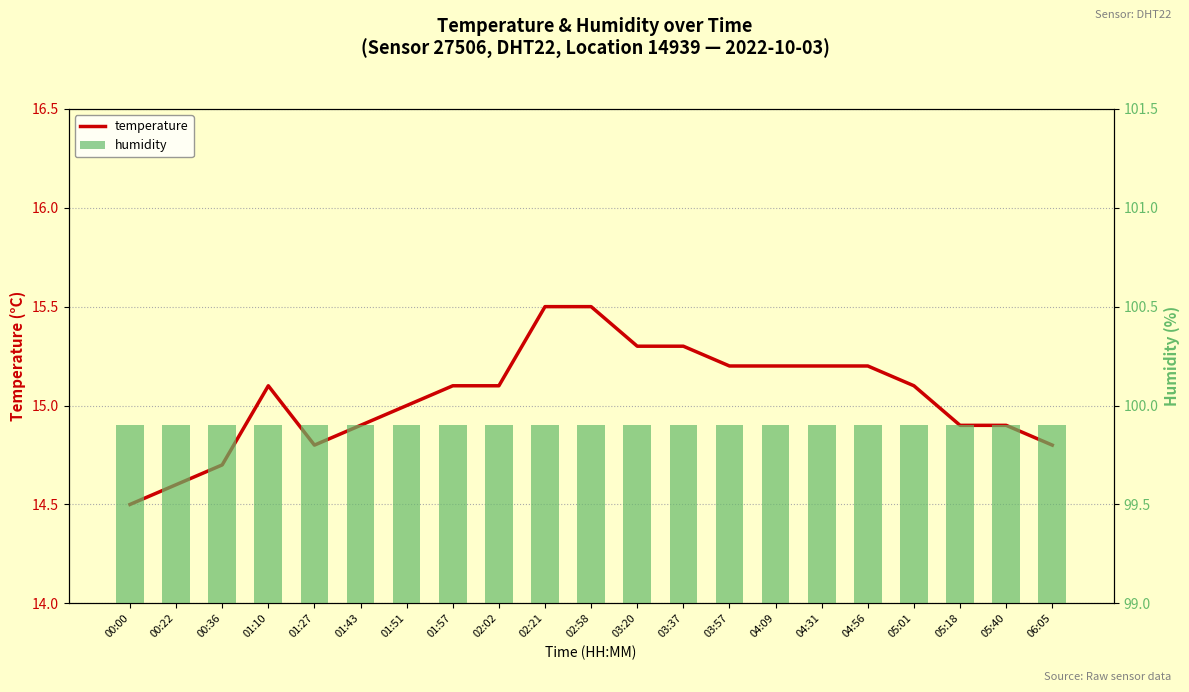

The value of temperature at 00:36 is 9.9. True or false?

False